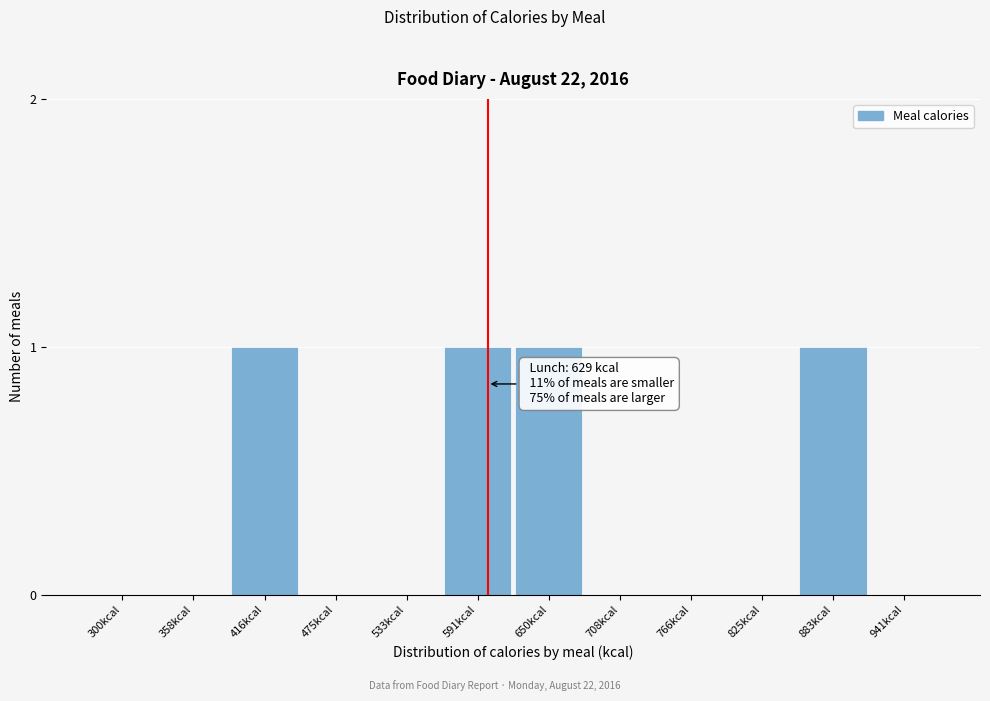

Reading right to left, transcribe all the data shown in this chart.

941kcal=0	883kcal=1	825kcal=0	766kcal=0	708kcal=0	650kcal=1	591kcal=1	533kcal=0	475kcal=0	416kcal=1	358kcal=0	300kcal=0